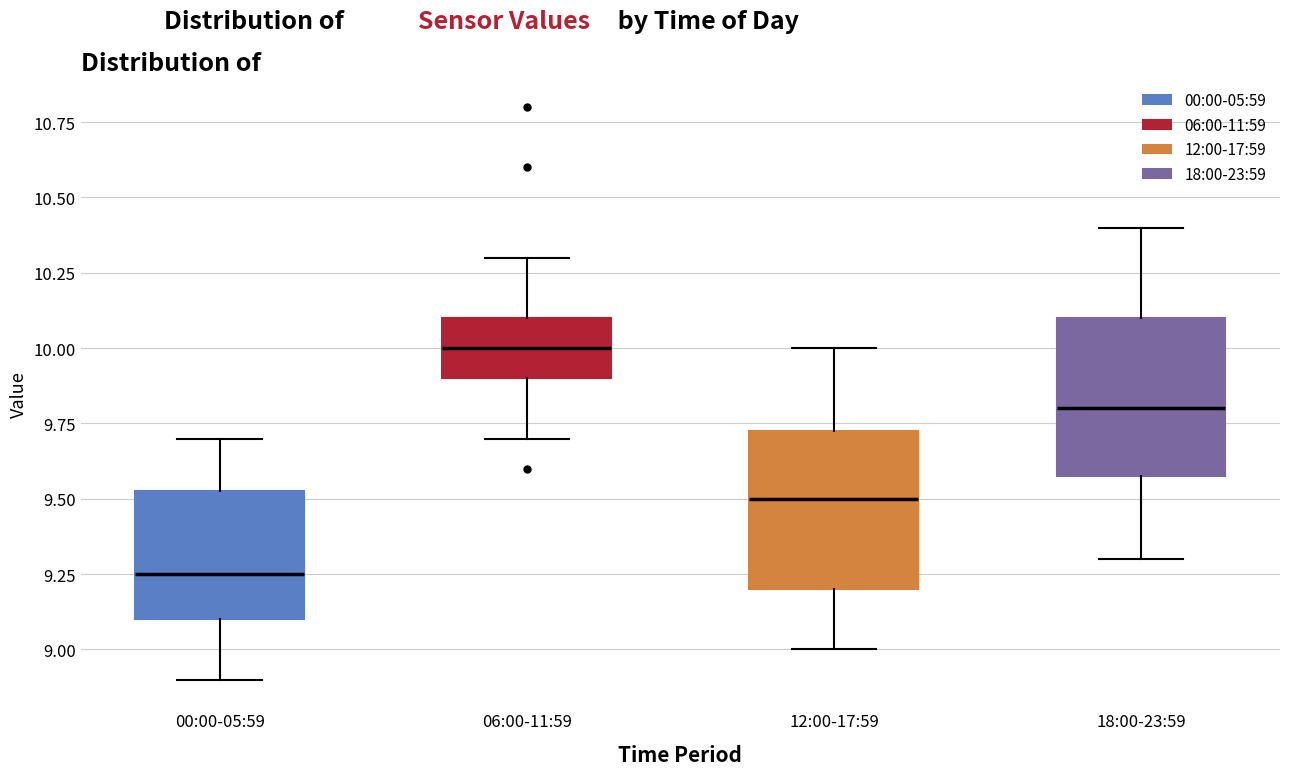

Reading left to right, read every box against the y-axis: the position of its median line, the range the box covers, and the ends of its whiskers. The values are not printed on the chart, so give them approximately, as read against the axis.

00:00-05:59: median 9.25, box 9.10 to 9.55, whiskers 8.90 to 9.70
06:00-11:59: median 10.00, box 9.90 to 10.10, whiskers 9.70 to 10.30
12:00-17:59: median 9.50, box 9.20 to 9.75, whiskers 9.00 to 10.00
18:00-23:59: median 9.80, box 9.60 to 10.10, whiskers 9.30 to 10.40